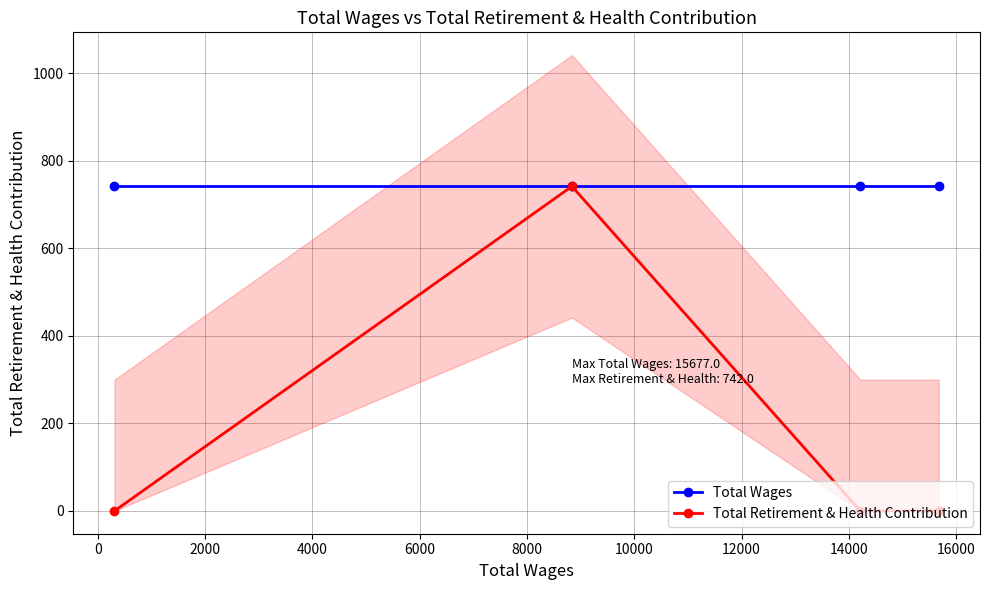

What is the highest value of the Total Retirement & Health Contribution series?

742